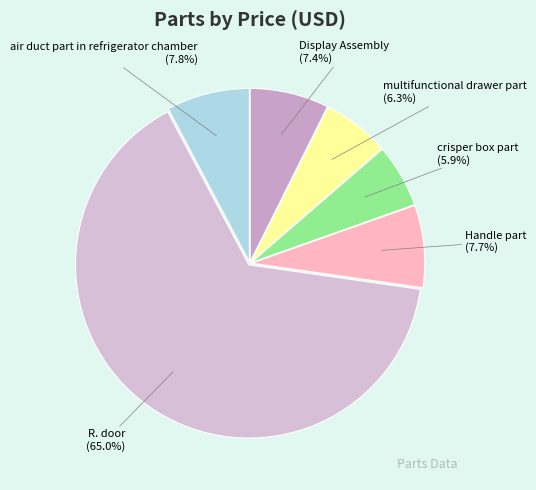

Which has a higher value, R. door or Display Assembly?

R. door